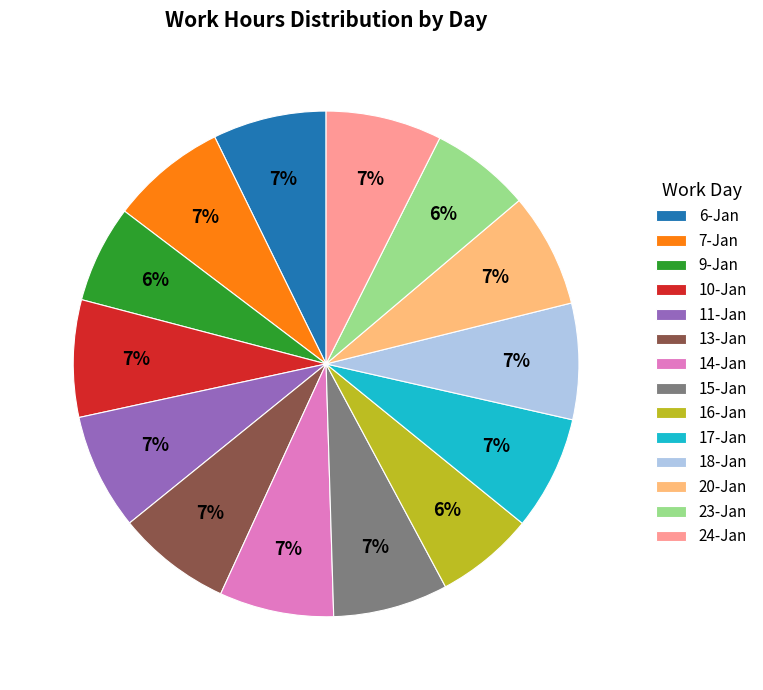

To the nearest percent, what is the average slice percentage?

7%